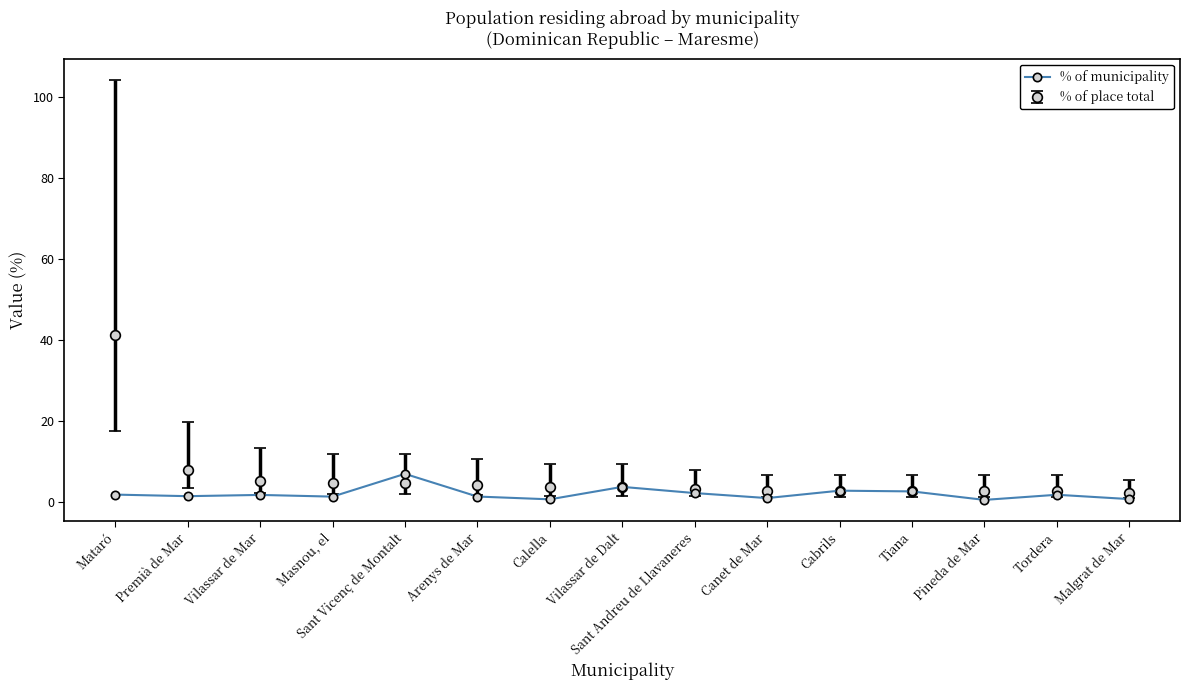

Is it true that % of place total equals 2.6 at Pineda de Mar?

True